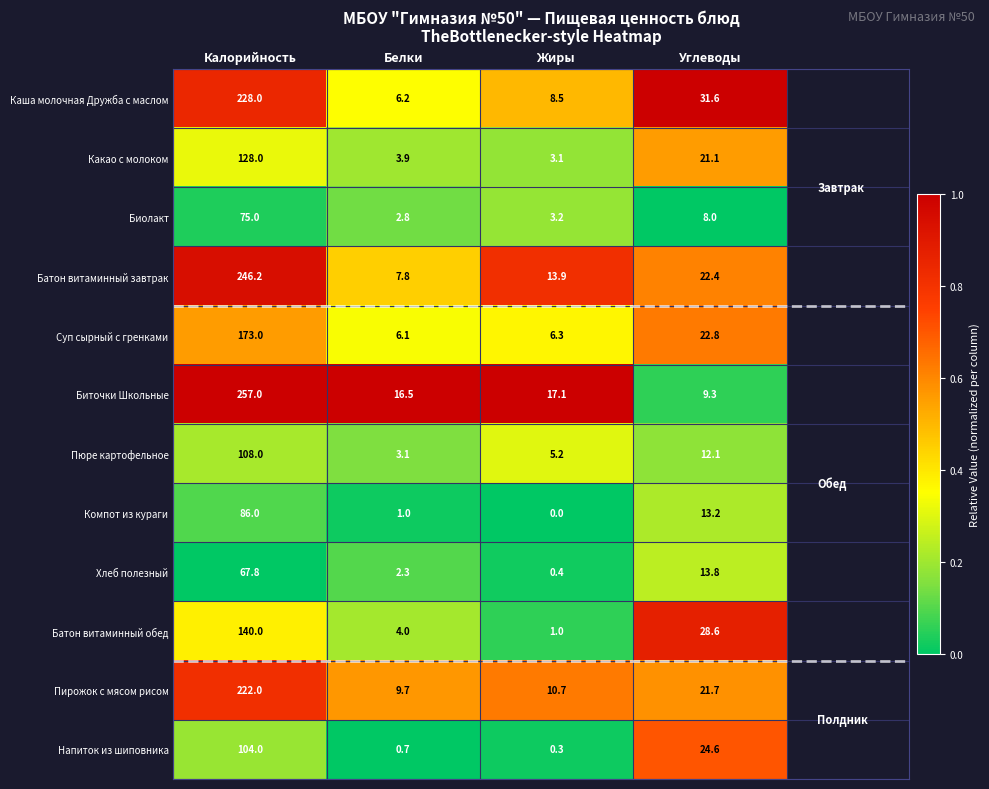

What is the greatest value displayed?

257.0